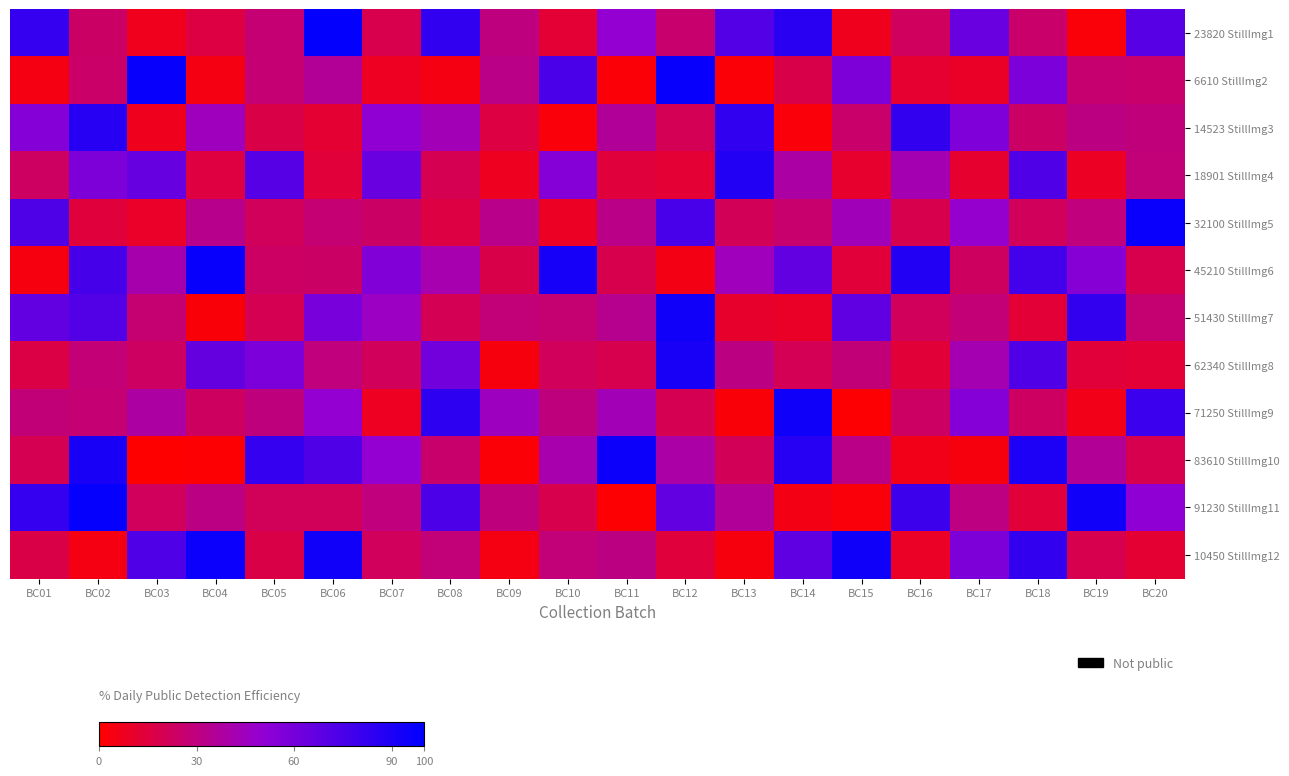

At which category does the chart reach its minimum across all series?

BC03